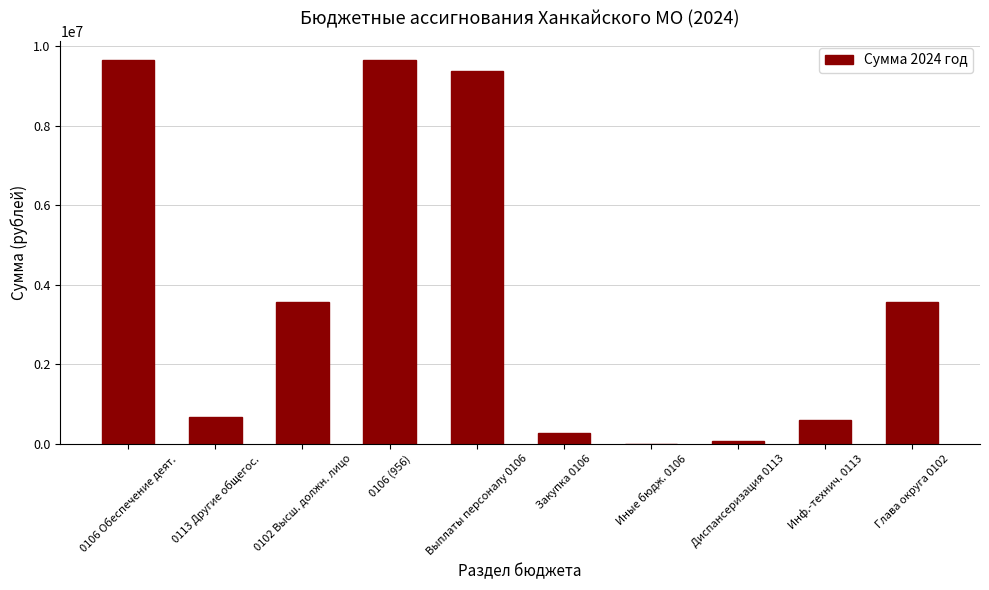

Between Выплаты персоналу 0106 and Диспансеризация 0113, which is larger?

Выплаты персоналу 0106